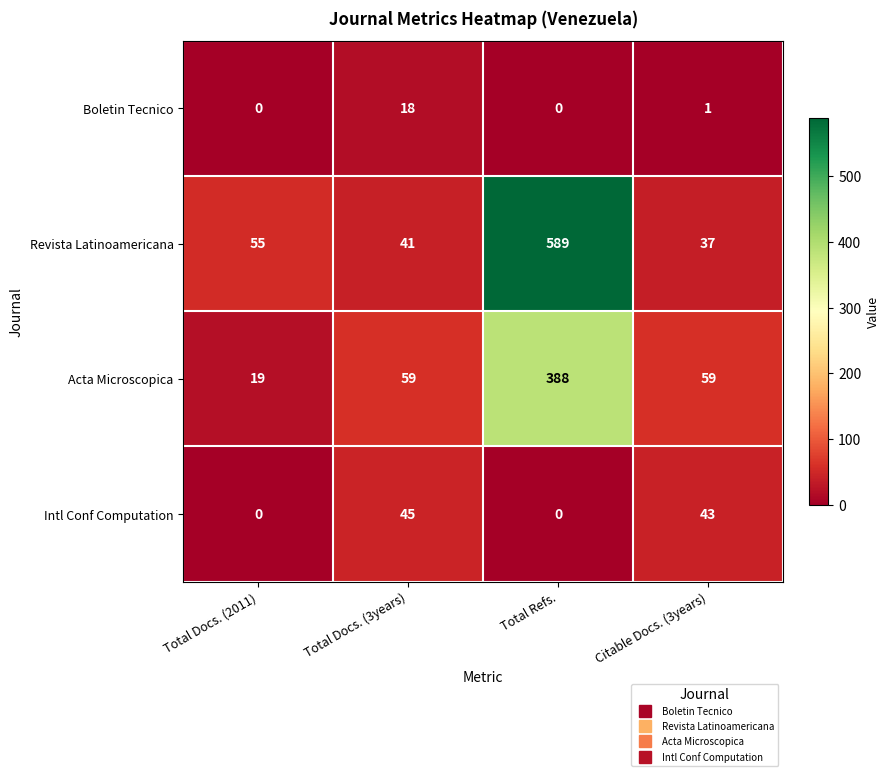

Reading left to right, extract all data points from this chart.

Boletin Tecnico: Total Docs. (2011)=0	Total Docs. (3years)=18	Total Refs.=0	Citable Docs. (3years)=1
Revista Latinoamericana: Total Docs. (2011)=55	Total Docs. (3years)=41	Total Refs.=589	Citable Docs. (3years)=37
Acta Microscopica: Total Docs. (2011)=19	Total Docs. (3years)=59	Total Refs.=388	Citable Docs. (3years)=59
Intl Conf Computation: Total Docs. (2011)=0	Total Docs. (3years)=45	Total Refs.=0	Citable Docs. (3years)=43